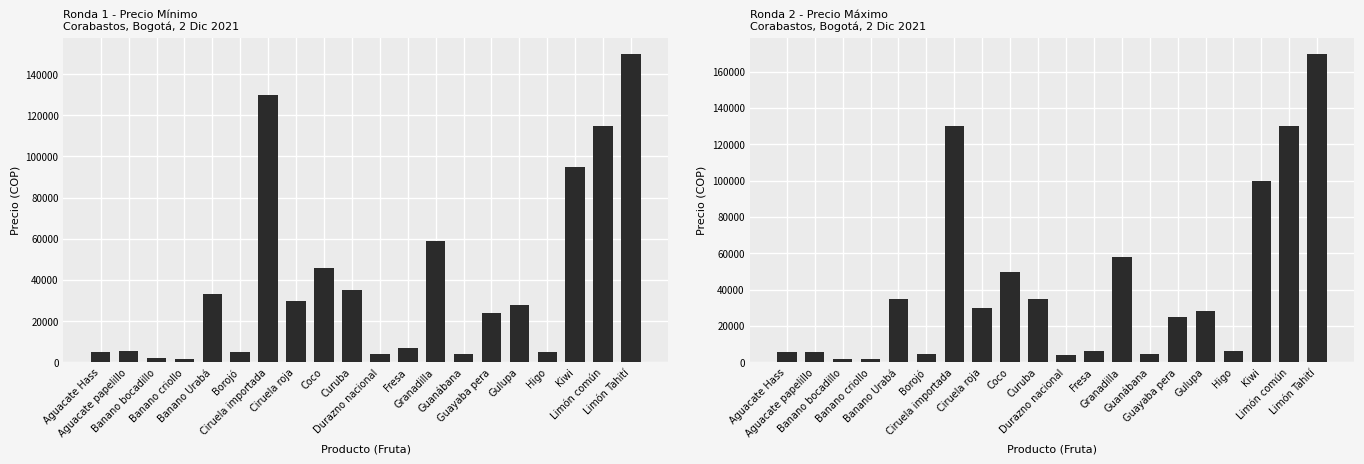

The Ronda 1 Minimo series shows 16414 at Guayaba pera. True or false?

False